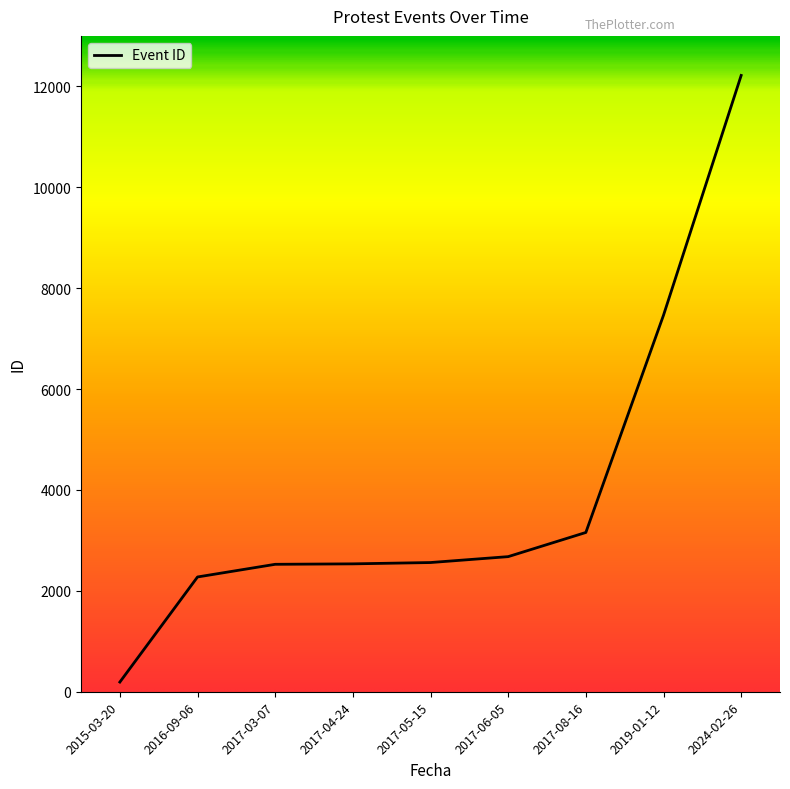

True or false: there are more than 1 points higher than both neighbors.

False